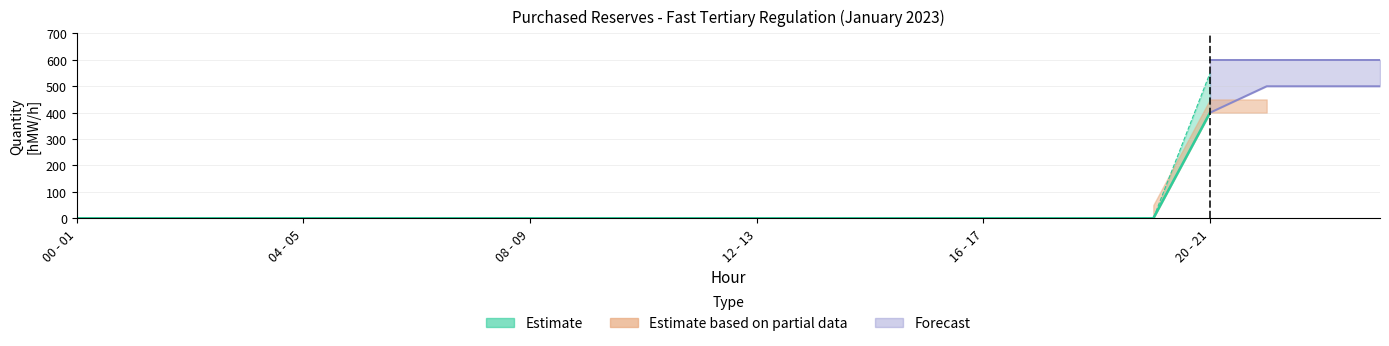

The value at 20 - 21 is 400. True or false?

True